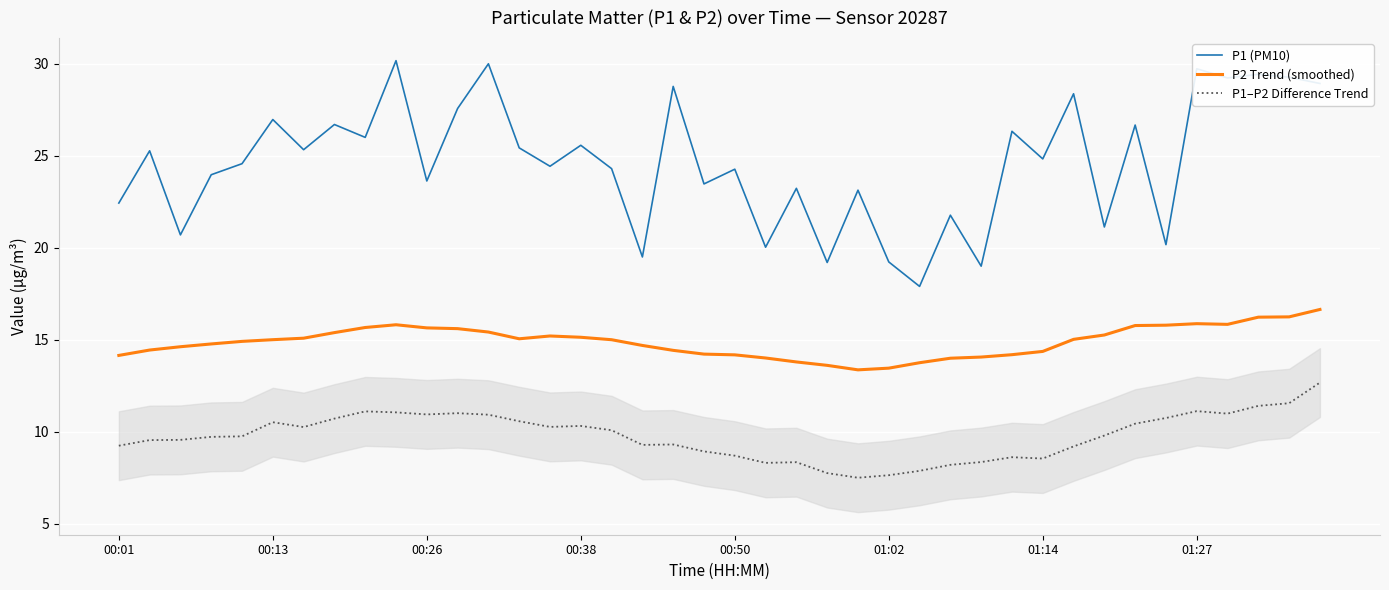

What is the lowest value of the P1 (PM10) series?

17.9